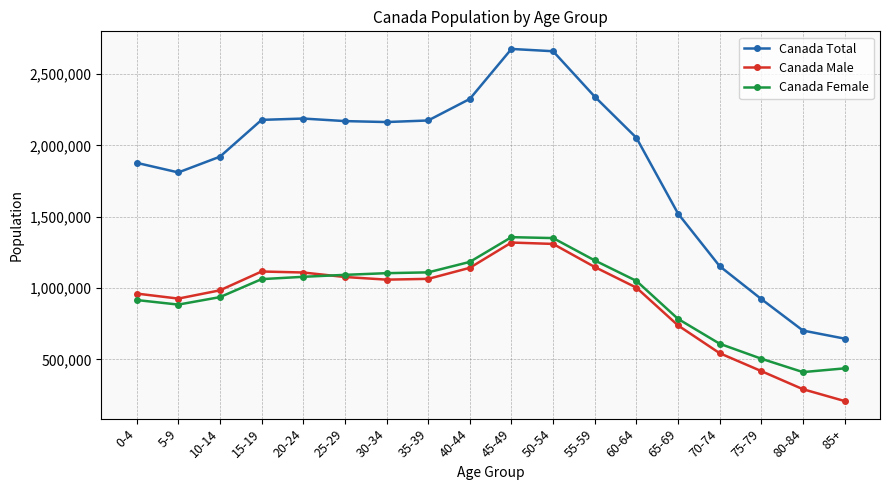

Read the Canada Total value at 85+, to the nearest 100.

645500